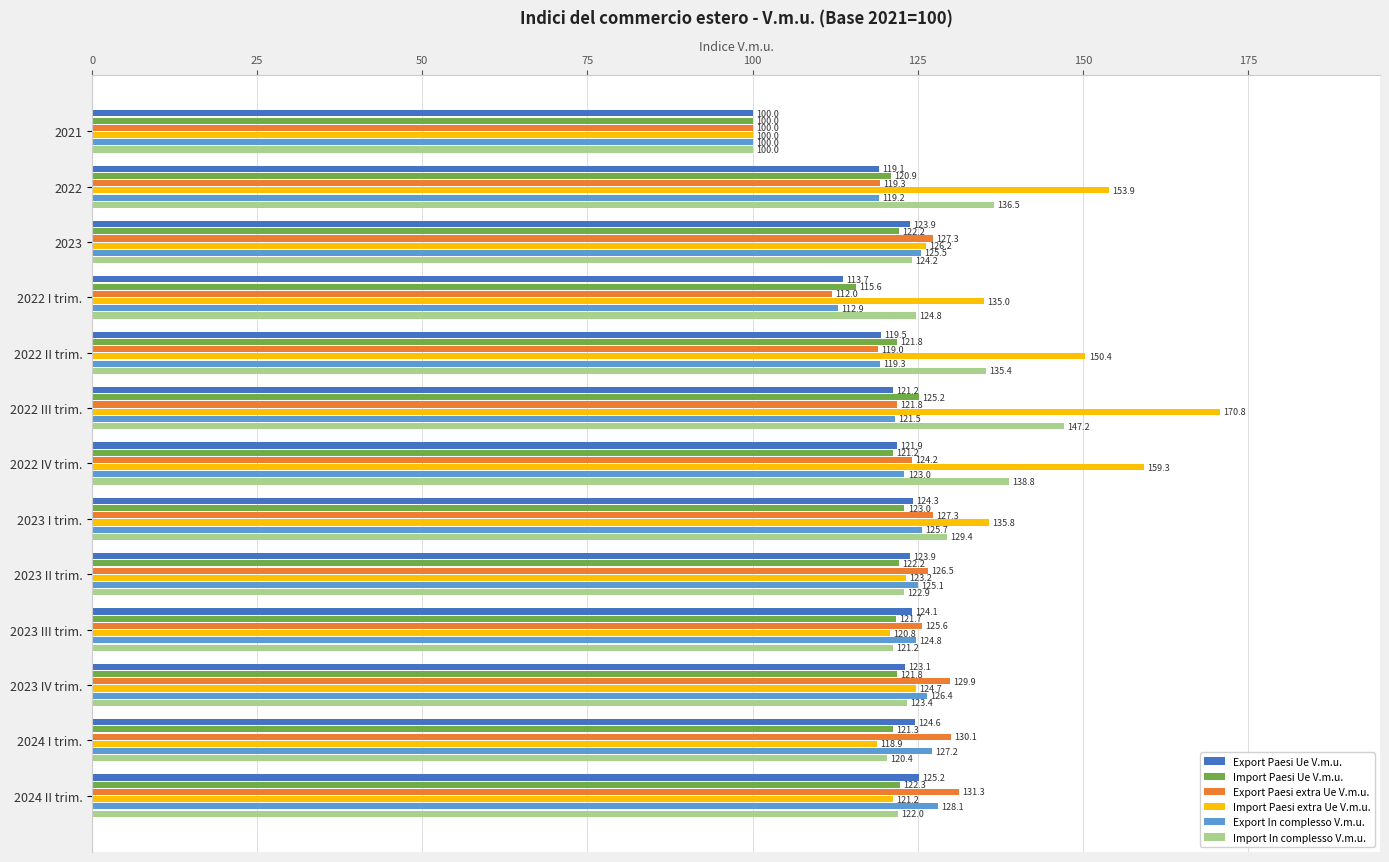

Which series has the largest range (max minus min)?

Import Paesi extra Ue V.m.u.